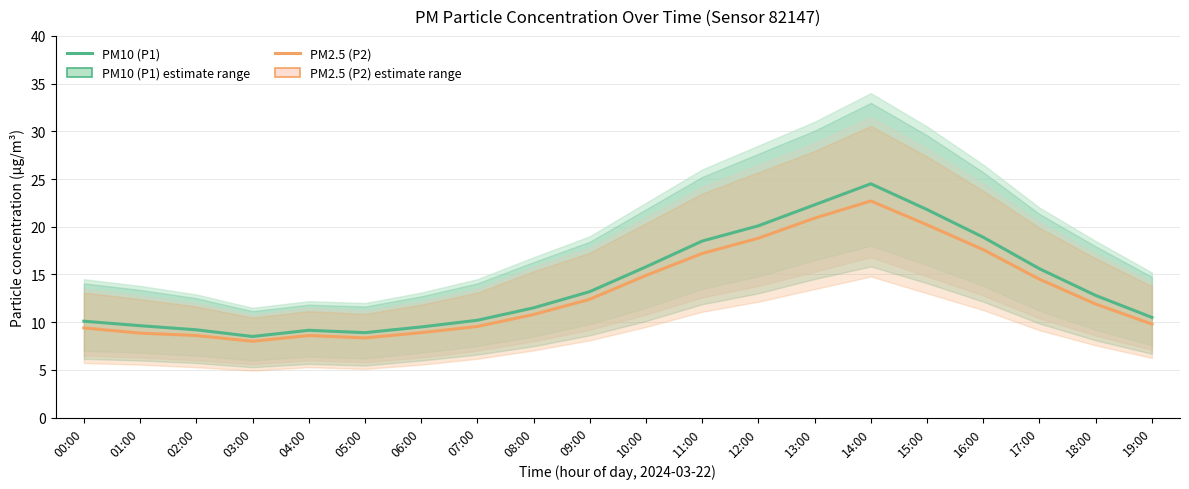

What is the value of the PM2.5 (P2) point at the 13th from the left?

18.8